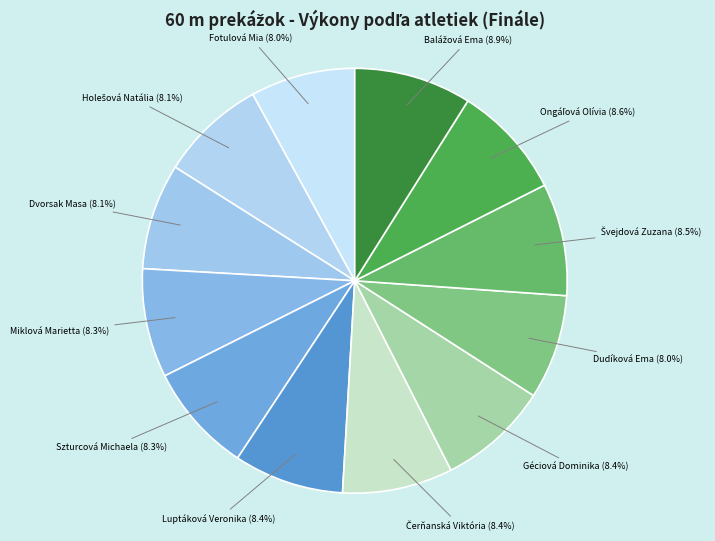

Count the number of slices in the pie.

12